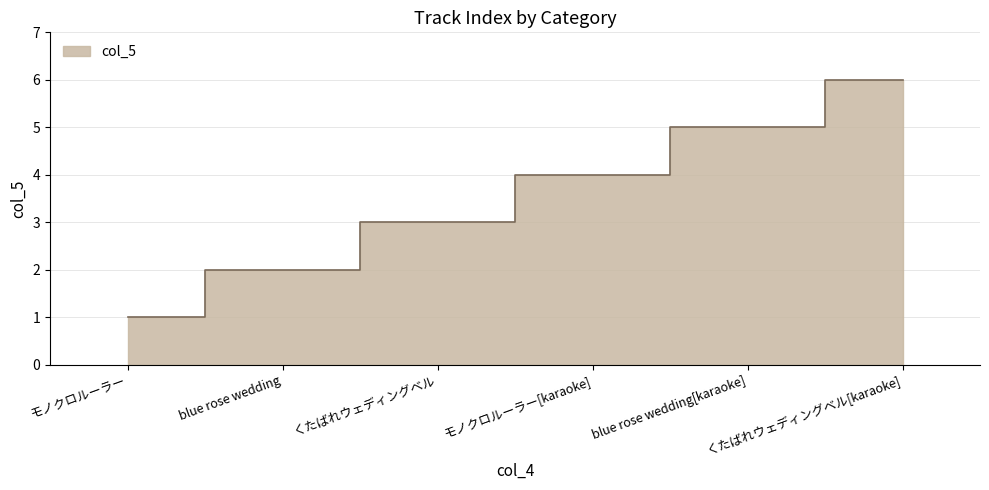

What is the minimum value shown in the chart?

1